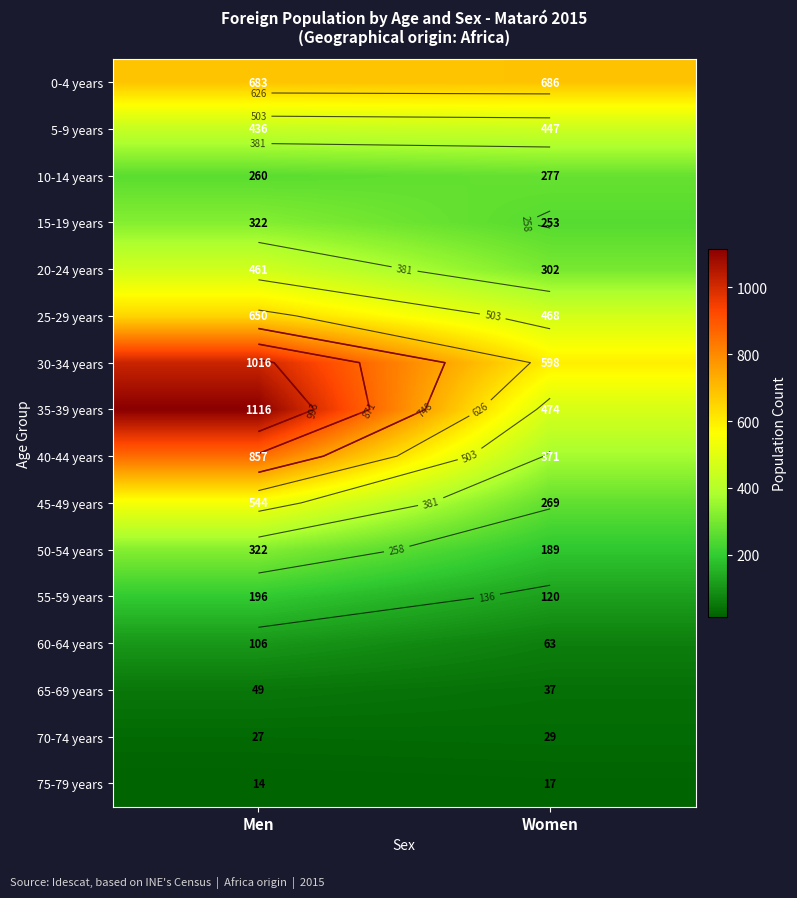

Which series has the widest spread of values?

35-39 years